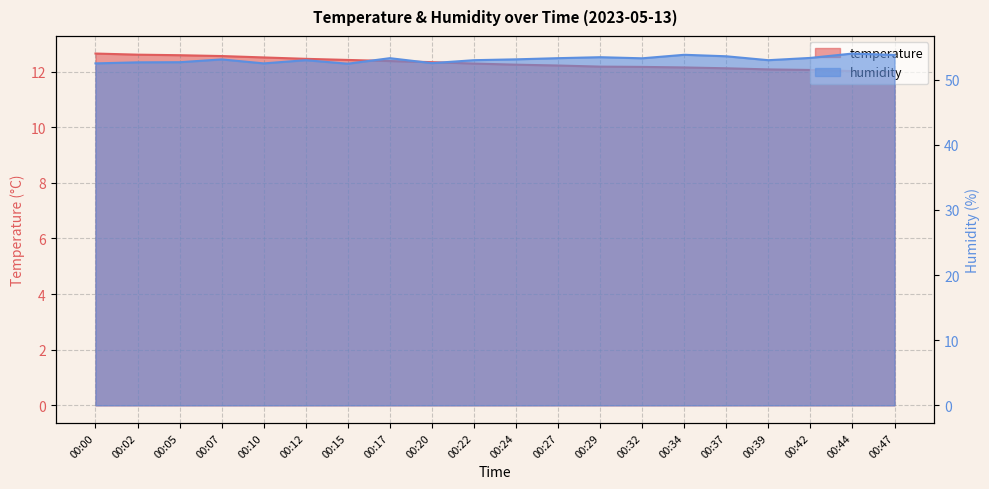

Which category has the highest value in the temperature series?

00:00